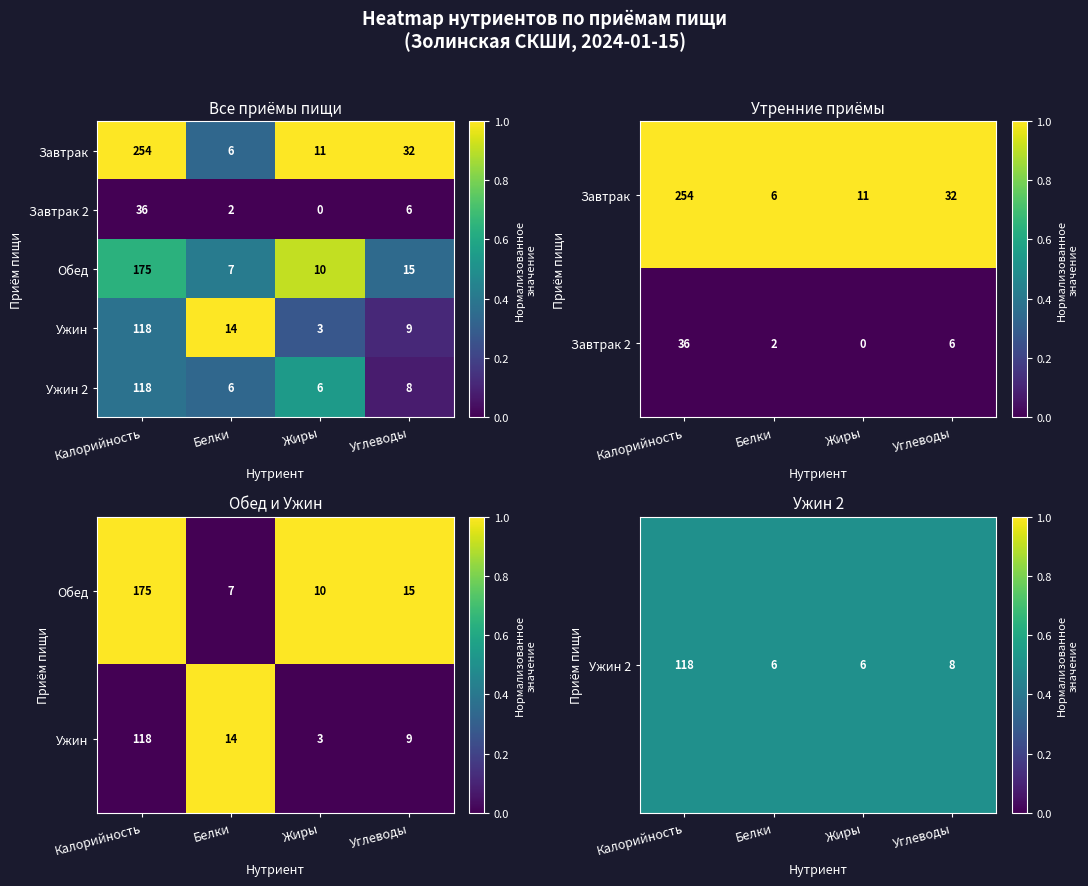

At which category is the sum across all series the highest?

Белки